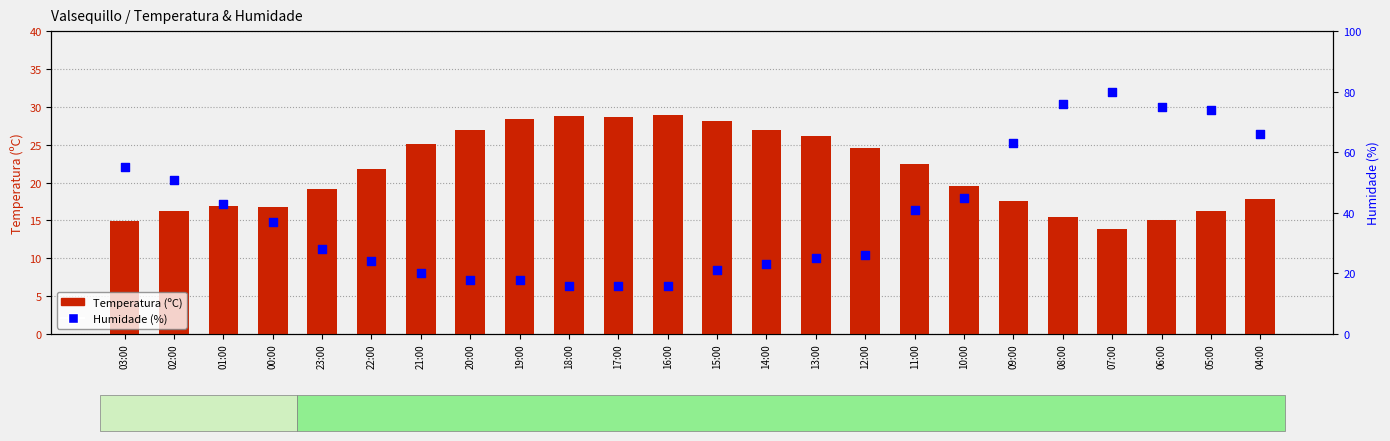

Which series has the largest total across all categories?

Humidade